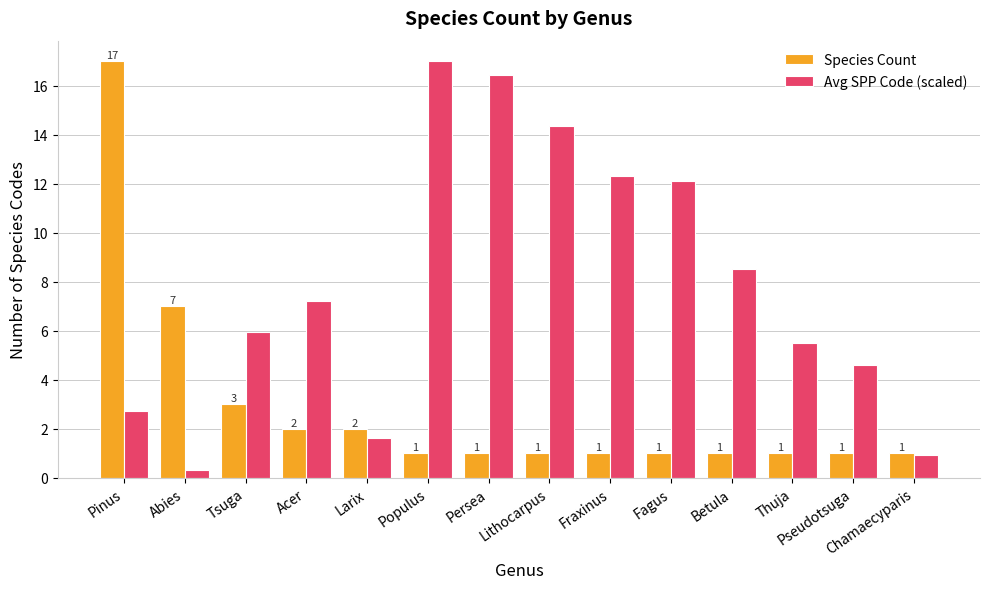

What is the label of the 8th bar from the left?

Lithocarpus